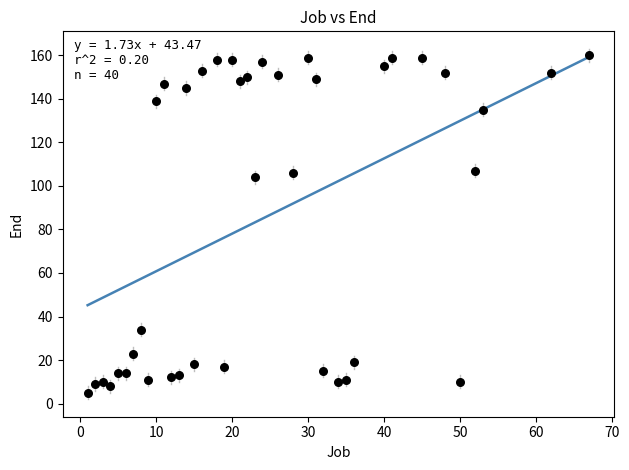

What Y value in the scatter plot is closest to 82?

104